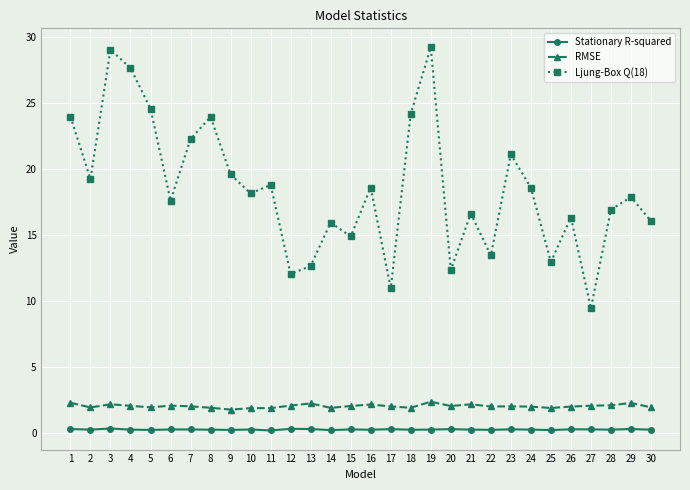

What are all the series names shown in the legend?

Stationary R-squared, RMSE, Ljung-Box Q(18)